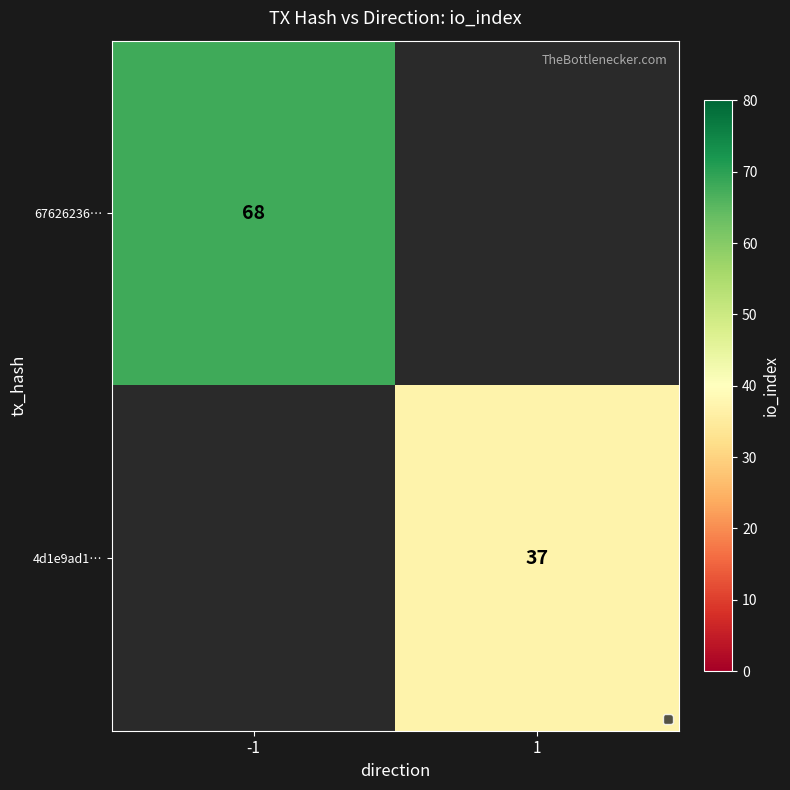

The 4d1e9ad1… series shows 16 at 1. True or false?

False